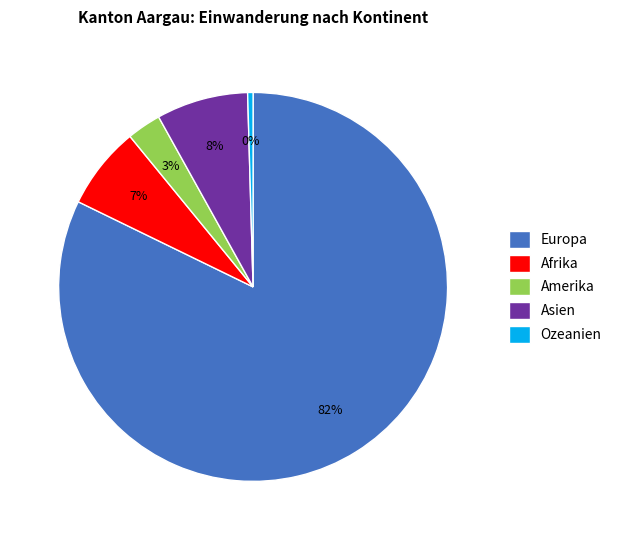

To the nearest percent, what is the average slice percentage?

20%